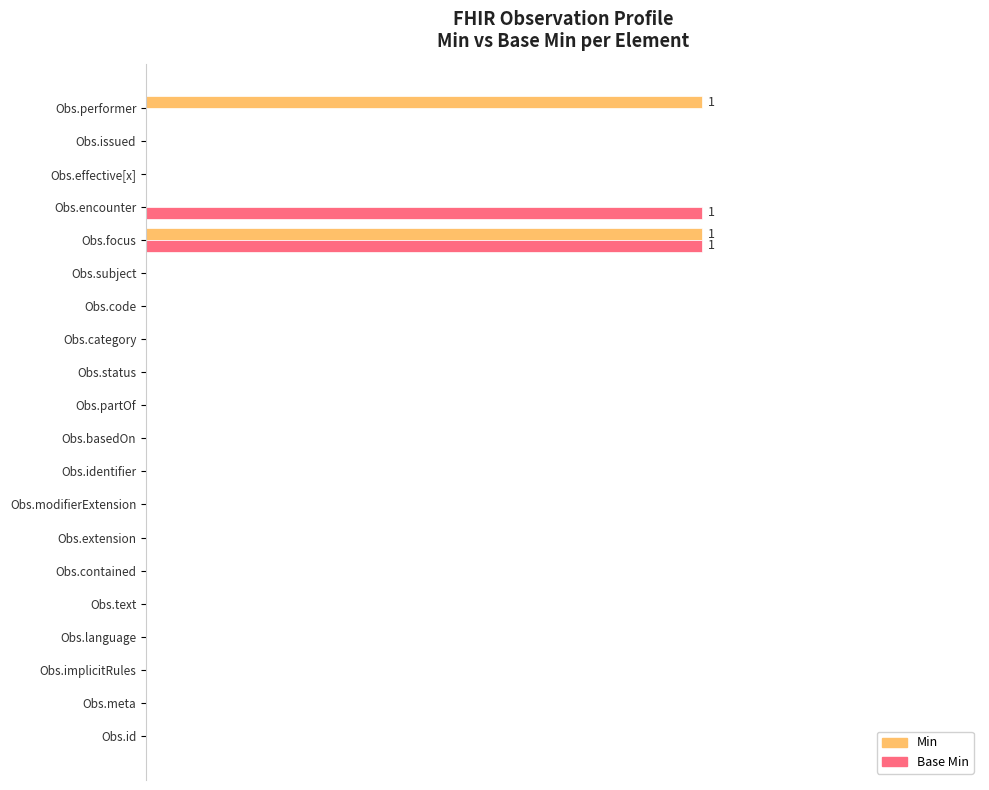

At which category is the sum across all series the highest?

Obs.focus